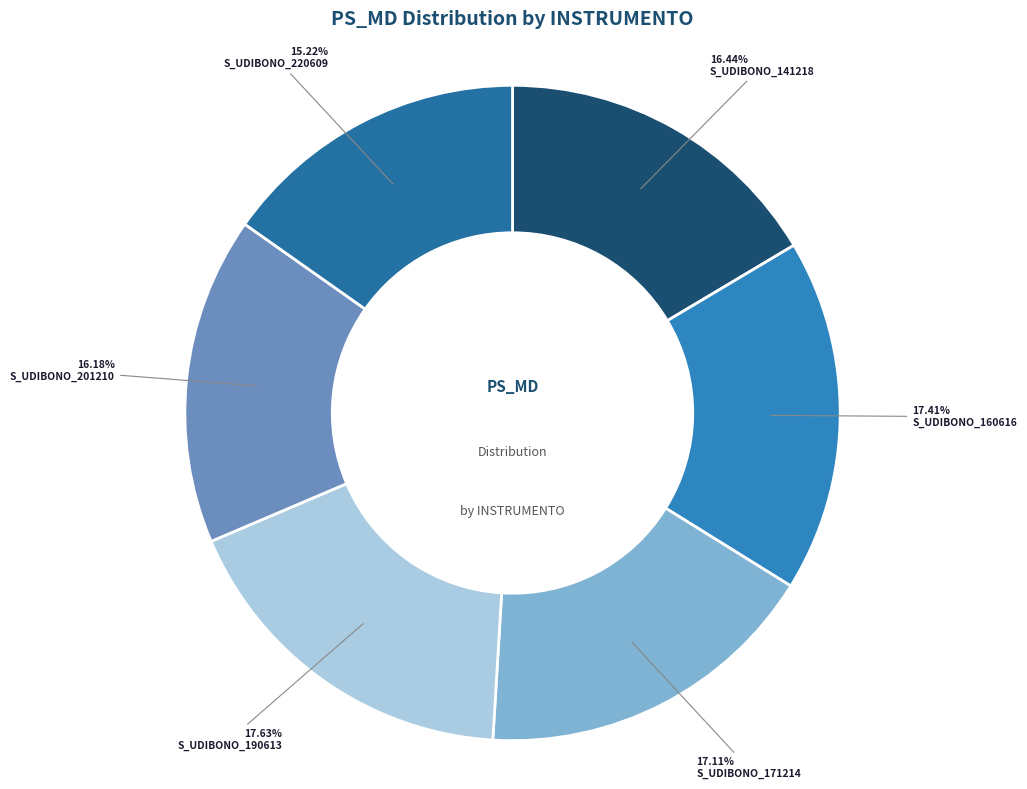

Which has a higher value, S_UDIBONO_141218 or S_UDIBONO_160616?

S_UDIBONO_160616